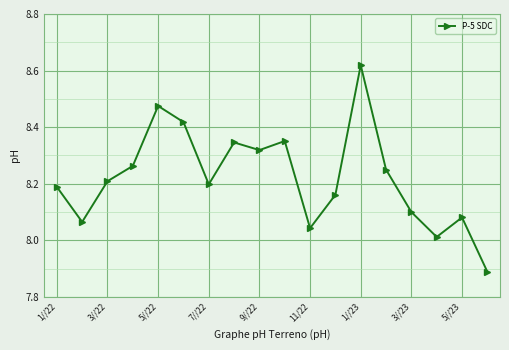

What is the difference between the second highest and minimum values?

0.6